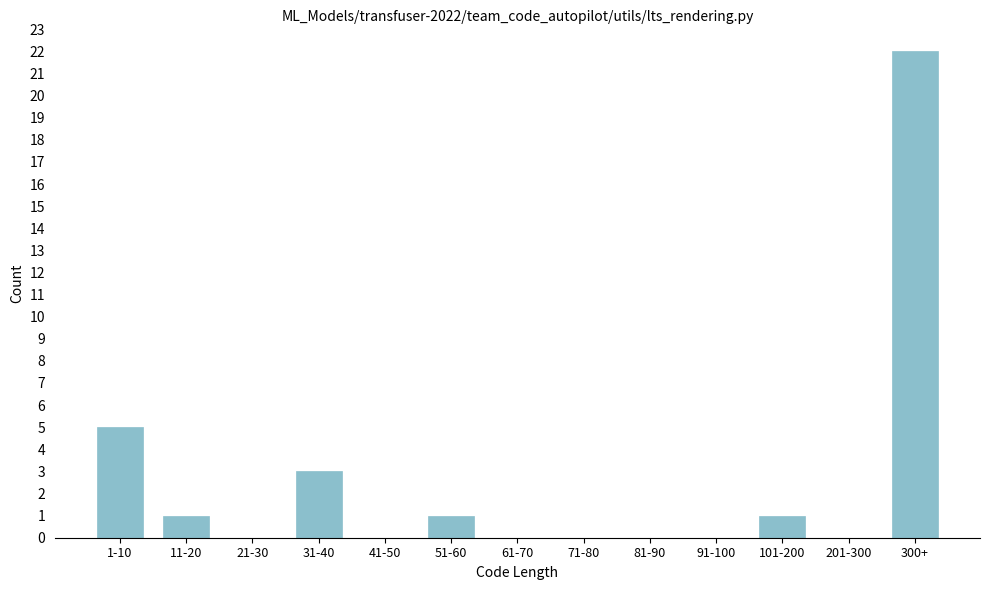

Reading left to right, extract all data points from this chart.

1-10=5	11-20=1	21-30=0	31-40=3	41-50=0	51-60=1	61-70=0	71-80=0	81-90=0	91-100=0	101-200=1	201-300=0	300+=22